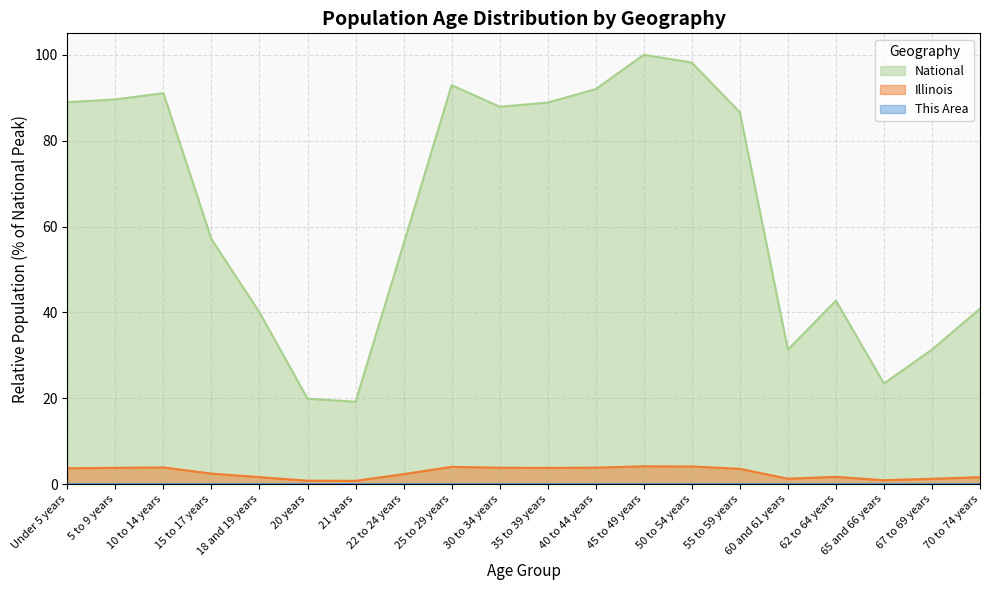

True or false: National and Illinois cross at least once.

False